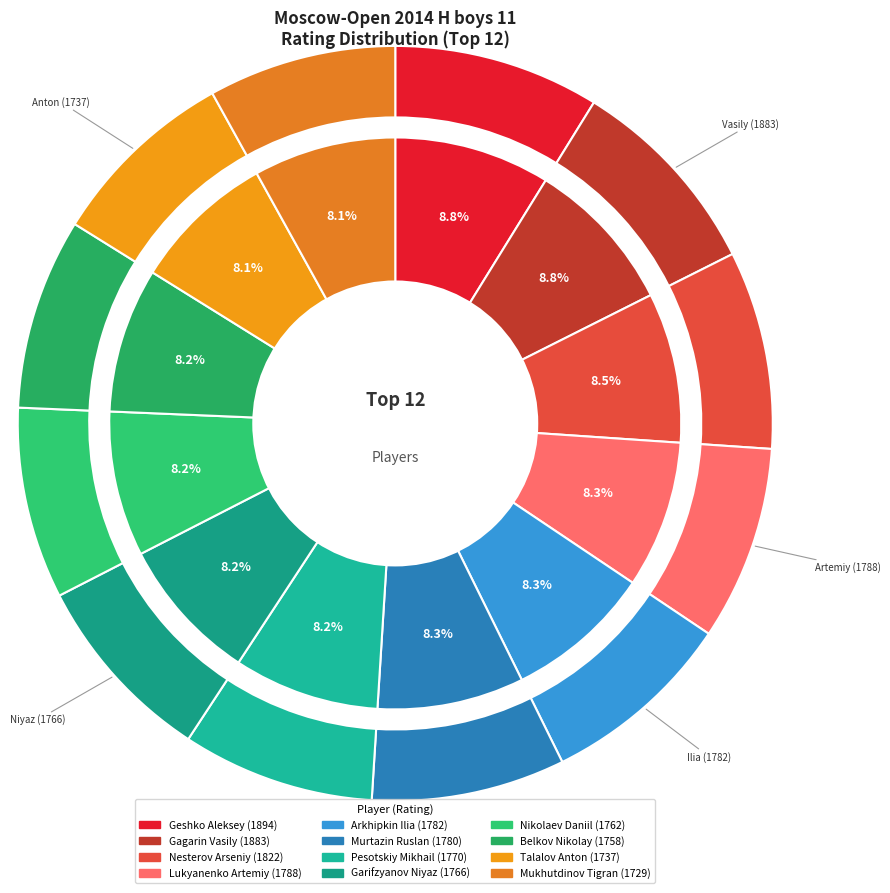

True or false: Nesterov Arseniy accounts for 22% of the total.

False